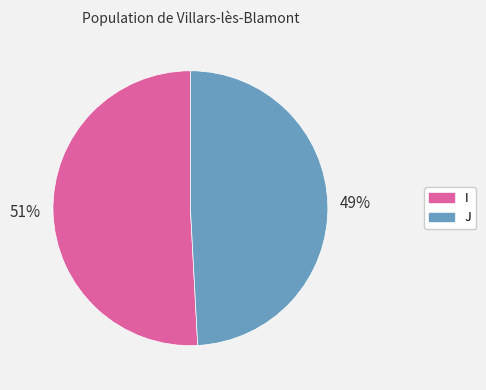

Which has a higher value, I or J?

I